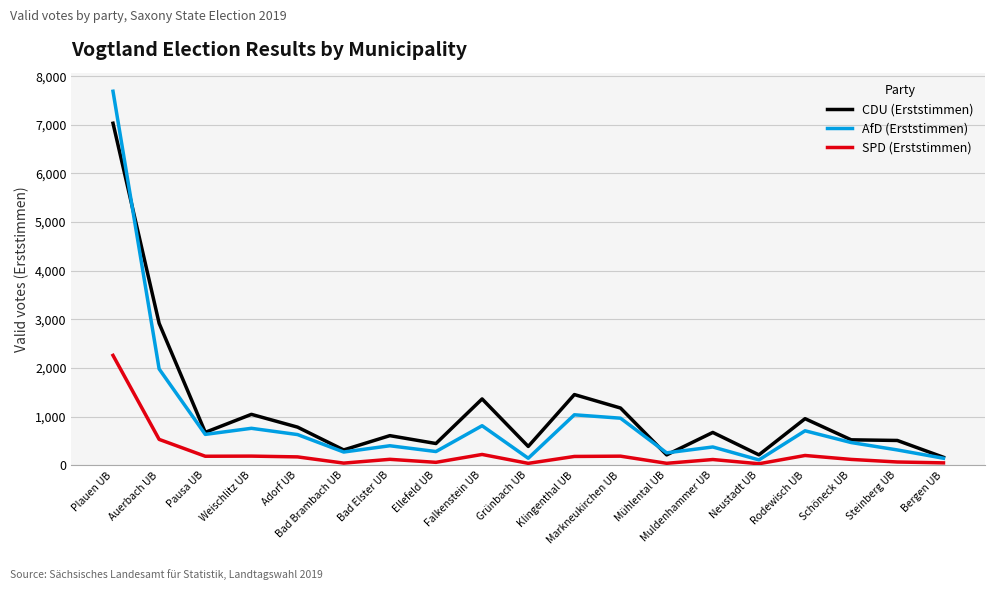

What is the maximum value shown in the chart?

7691